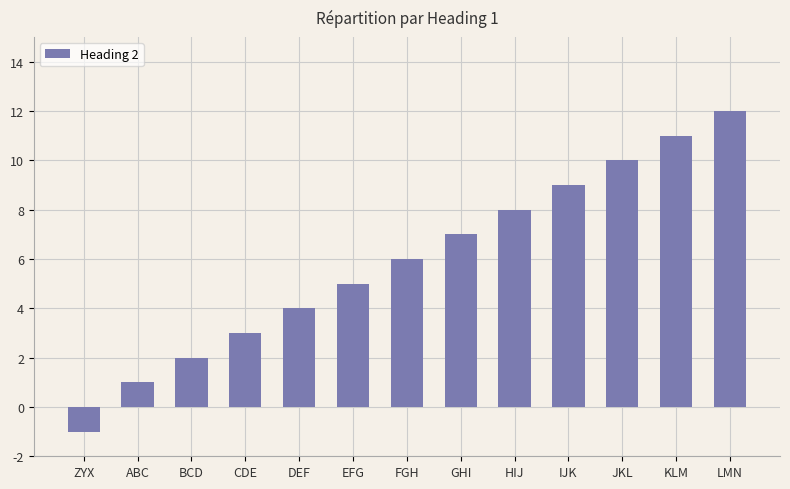

The value at DEF is 4. True or false?

True